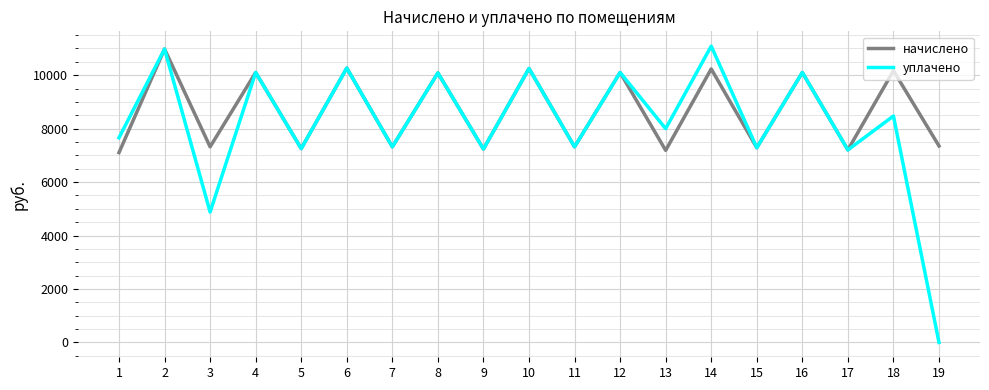

At which category does the chart reach its minimum across all series?

19